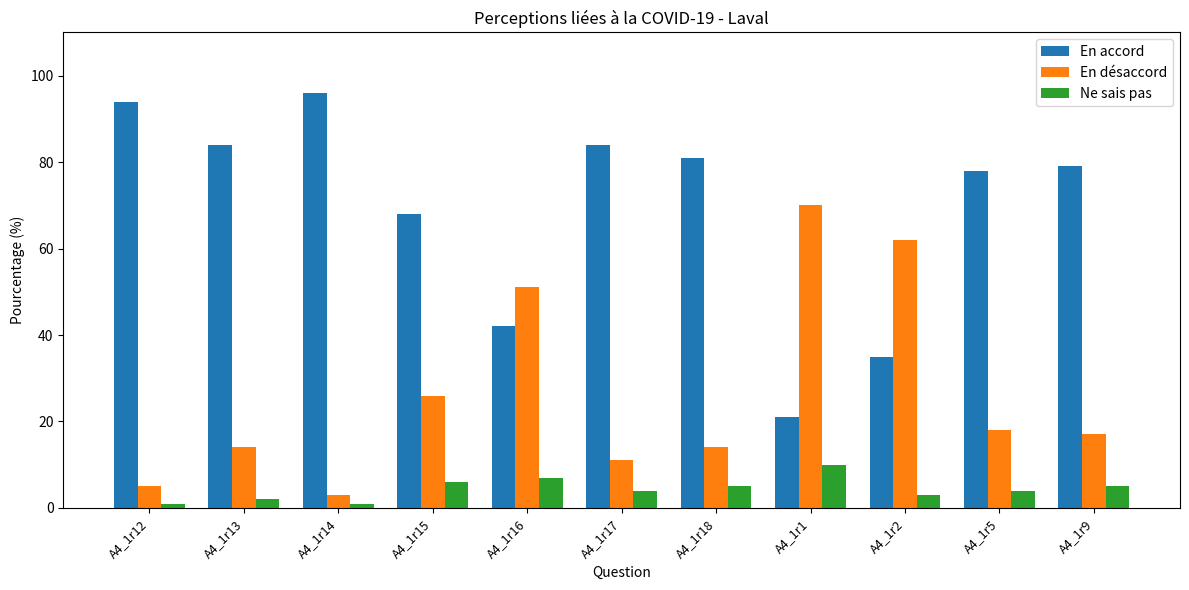

How many data points does each series have?

11